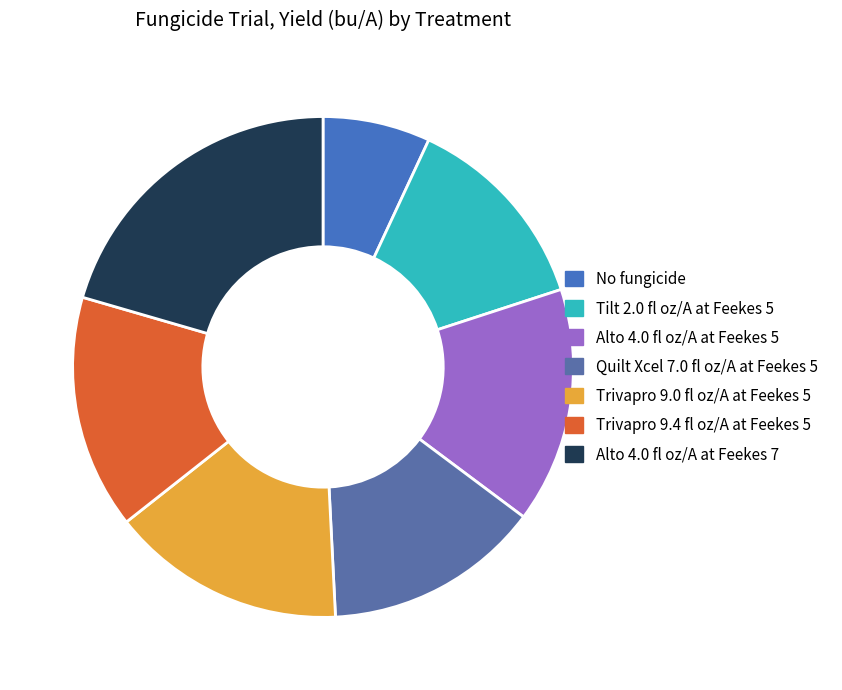

Is it true that No fungicide is 7% of the pie?

True